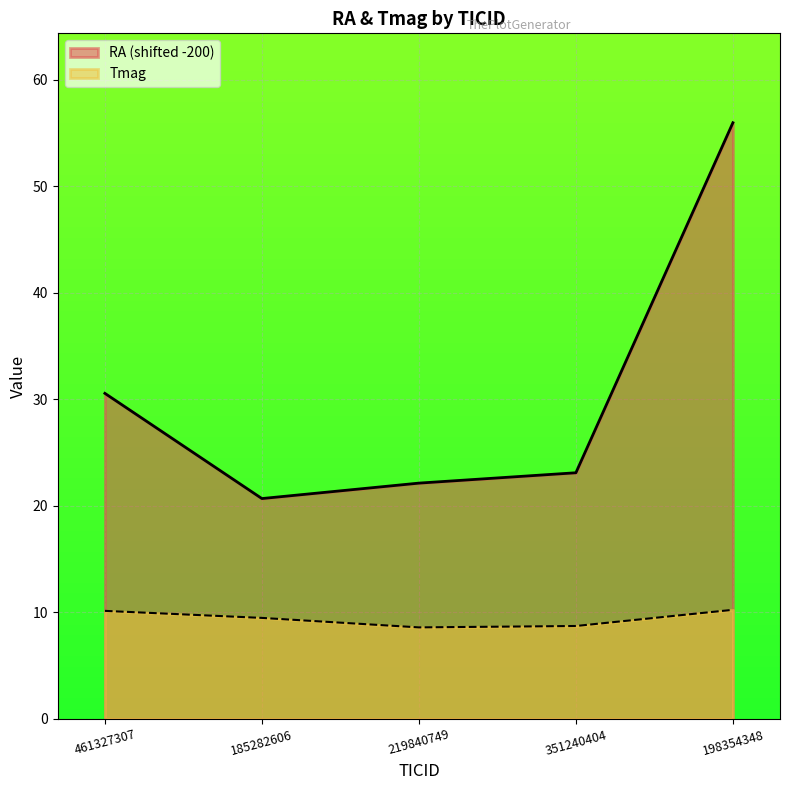

True or false: Tmag has more than 0 interior local peaks.

False